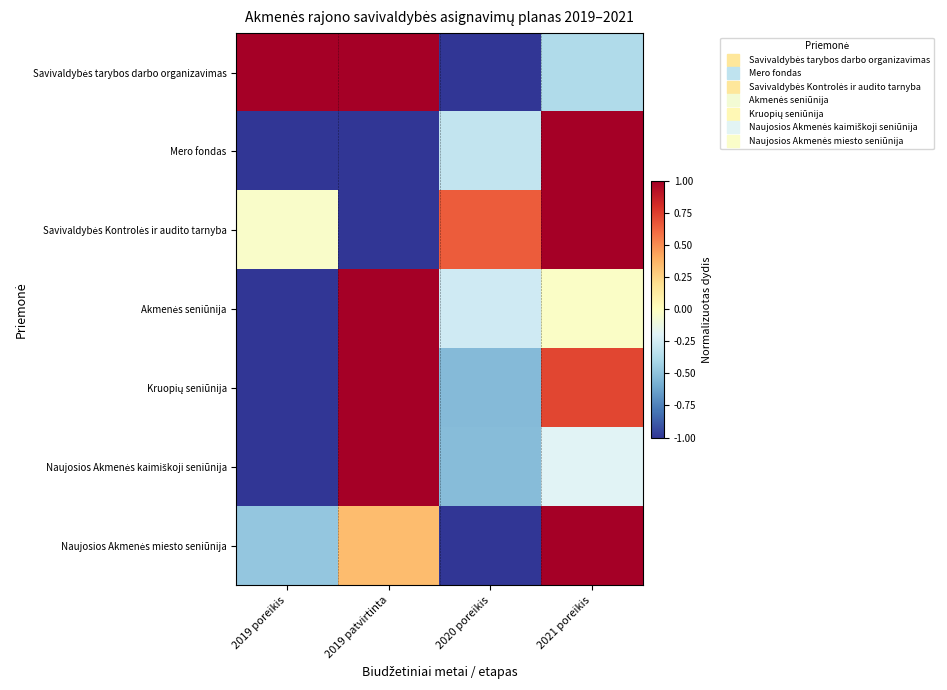

Between 2020 poreikis and 2021 poreikis, which series saw the biggest shift?

Naujosios Akmenės miesto seniūnija